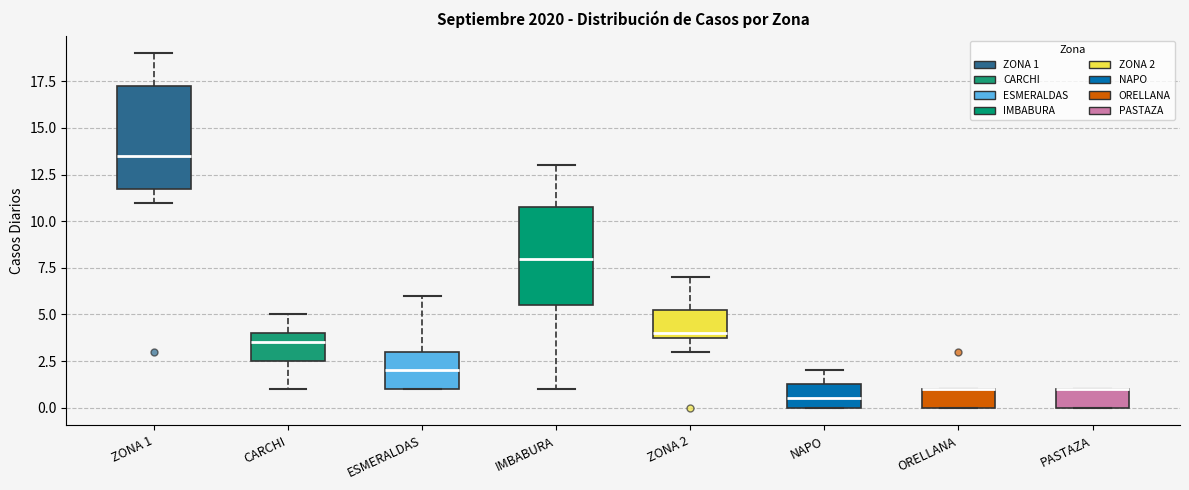

Where is the upper edge of the box for CARCHI on the y-axis? The values are not printed on the chart, so give them approximately, as read against the axis.

4.0